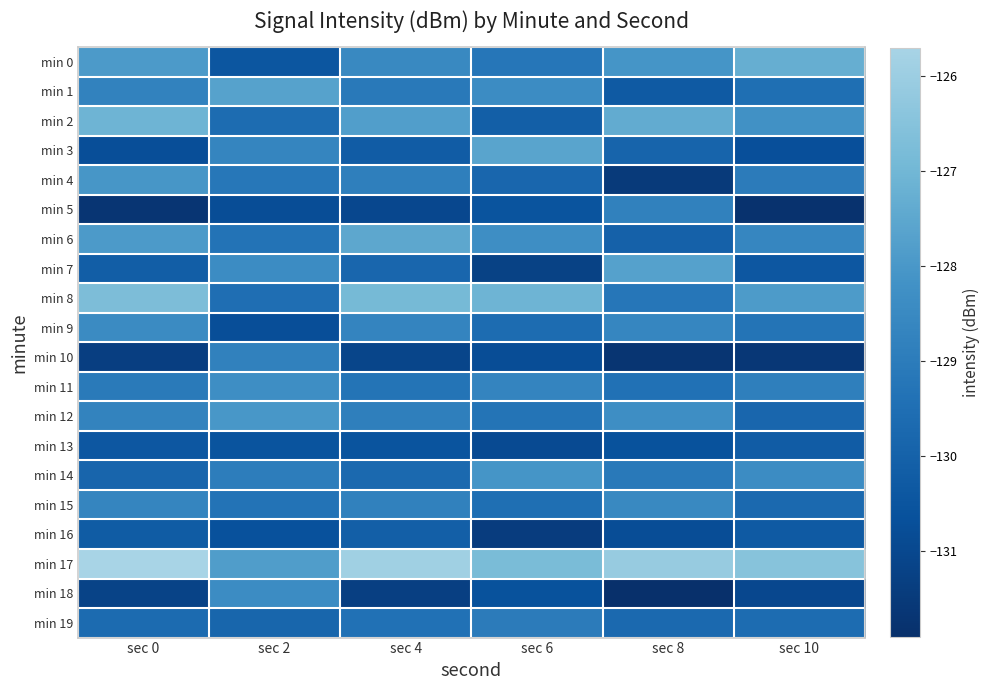

Reading left to right, what are all the values shown in this chart?

min 0: sec 0=-127.9	sec 2=-130.4	sec 4=-128.5	sec 6=-129.2	sec 8=-128.1	sec 10=-127.3
min 1: sec 0=-128.8	sec 2=-127.7	sec 4=-129.1	sec 6=-128.4	sec 8=-130.3	sec 10=-129.5
min 2: sec 0=-127.1	sec 2=-129.6	sec 4=-127.8	sec 6=-130.1	sec 8=-127.4	sec 10=-128.2
min 3: sec 0=-130.8	sec 2=-128.7	sec 4=-130.2	sec 6=-127.6	sec 8=-129.9	sec 10=-130.7
min 4: sec 0=-128.0	sec 2=-129.2	sec 4=-128.9	sec 6=-129.8	sec 8=-131.5	sec 10=-129.0
min 5: sec 0=-131.7	sec 2=-130.8	sec 4=-131.0	sec 6=-130.5	sec 8=-128.8	sec 10=-131.8
min 6: sec 0=-127.9	sec 2=-129.3	sec 4=-127.5	sec 6=-128.3	sec 8=-130.0	sec 10=-128.6
min 7: sec 0=-130.1	sec 2=-128.4	sec 4=-129.8	sec 6=-131.2	sec 8=-127.7	sec 10=-130.4
min 8: sec 0=-126.7	sec 2=-129.5	sec 4=-126.9	sec 6=-127.1	sec 8=-129.2	sec 10=-127.9
min 9: sec 0=-128.4	sec 2=-130.7	sec 4=-128.7	sec 6=-129.6	sec 8=-128.6	sec 10=-129.3
min 10: sec 0=-131.3	sec 2=-128.8	sec 4=-131.1	sec 6=-130.8	sec 8=-131.7	sec 10=-131.6
min 11: sec 0=-129.1	sec 2=-128.3	sec 4=-129.3	sec 6=-128.7	sec 8=-129.4	sec 10=-128.9
min 12: sec 0=-128.7	sec 2=-128.0	sec 4=-128.9	sec 6=-129.3	sec 8=-128.3	sec 10=-129.8
min 13: sec 0=-130.4	sec 2=-130.5	sec 4=-130.5	sec 6=-130.9	sec 8=-130.6	sec 10=-130.2
min 14: sec 0=-129.9	sec 2=-129.0	sec 4=-129.7	sec 6=-128.1	sec 8=-129.1	sec 10=-128.4
min 15: sec 0=-128.7	sec 2=-129.3	sec 4=-128.8	sec 6=-129.5	sec 8=-128.5	sec 10=-129.7
min 16: sec 0=-130.2	sec 2=-130.6	sec 4=-130.1	sec 6=-131.4	sec 8=-130.8	sec 10=-130.3
min 17: sec 0=-125.7	sec 2=-127.8	sec 4=-125.9	sec 6=-126.8	sec 8=-126.1	sec 10=-126.5
min 18: sec 0=-131.2	sec 2=-128.4	sec 4=-131.3	sec 6=-130.6	sec 8=-131.9	sec 10=-131.0
min 19: sec 0=-129.6	sec 2=-129.8	sec 4=-129.4	sec 6=-129.0	sec 8=-129.7	sec 10=-129.6